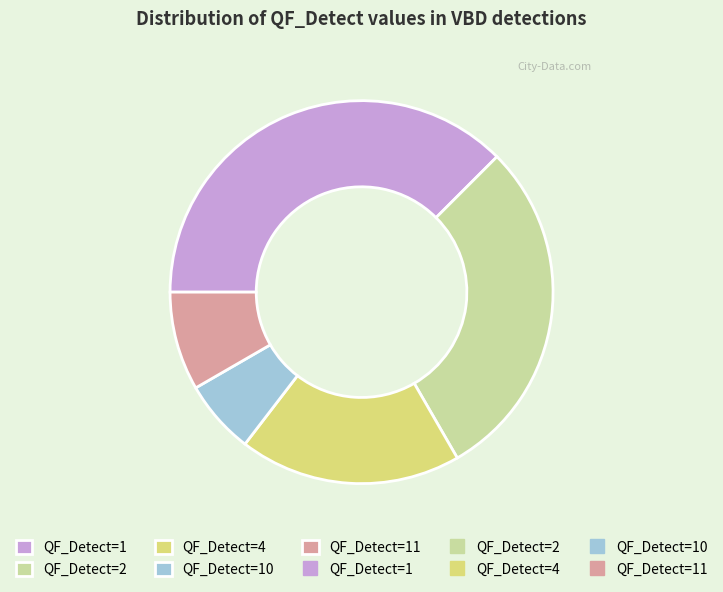

Is there any slice that represents more than half of the pie?

No